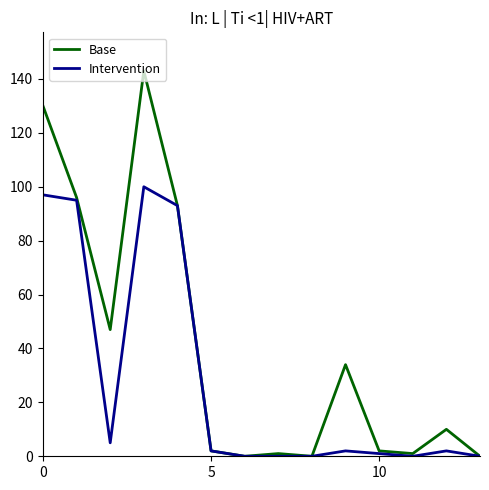

List the series in order of their overall mean, highest first.

Base, Intervention